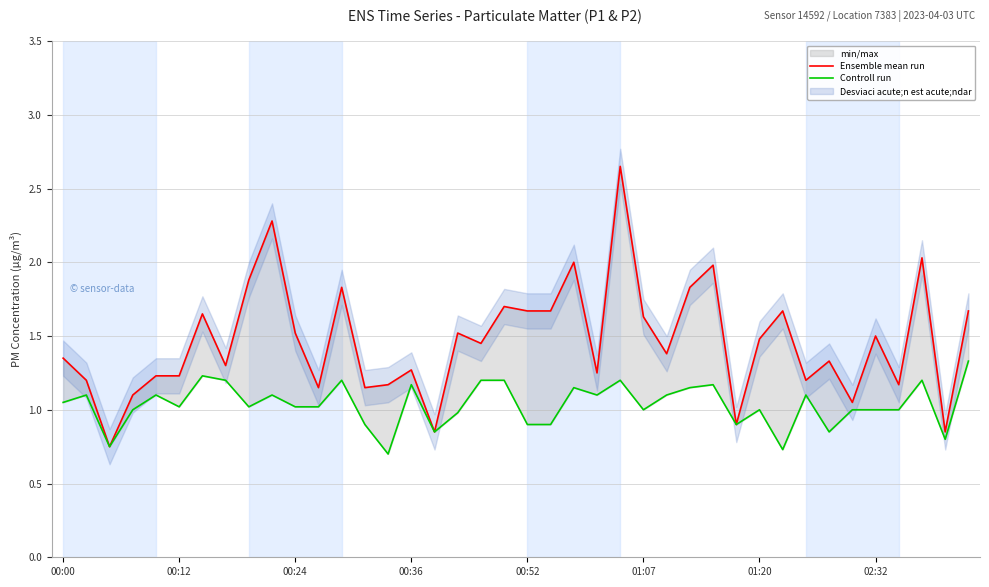

The Controll run series shows 0.3 at 12. True or false?

False